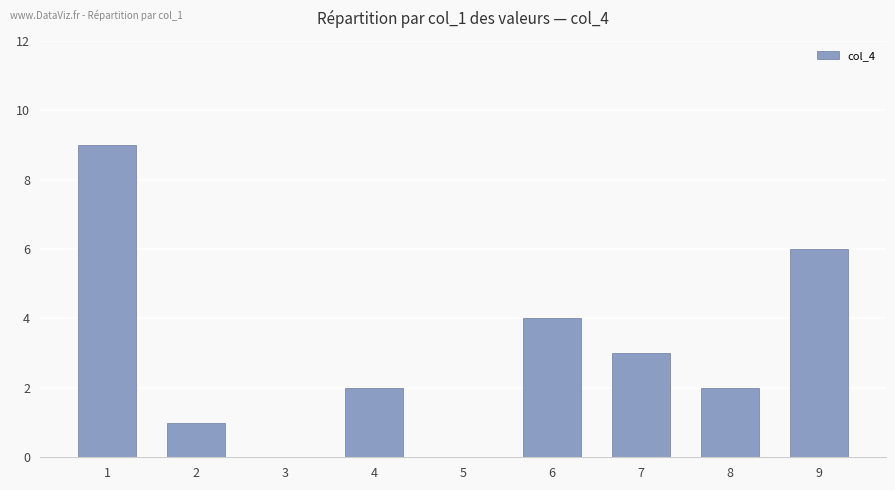

Approximately how many times larger is the value at 4 compared to 8?

1.0